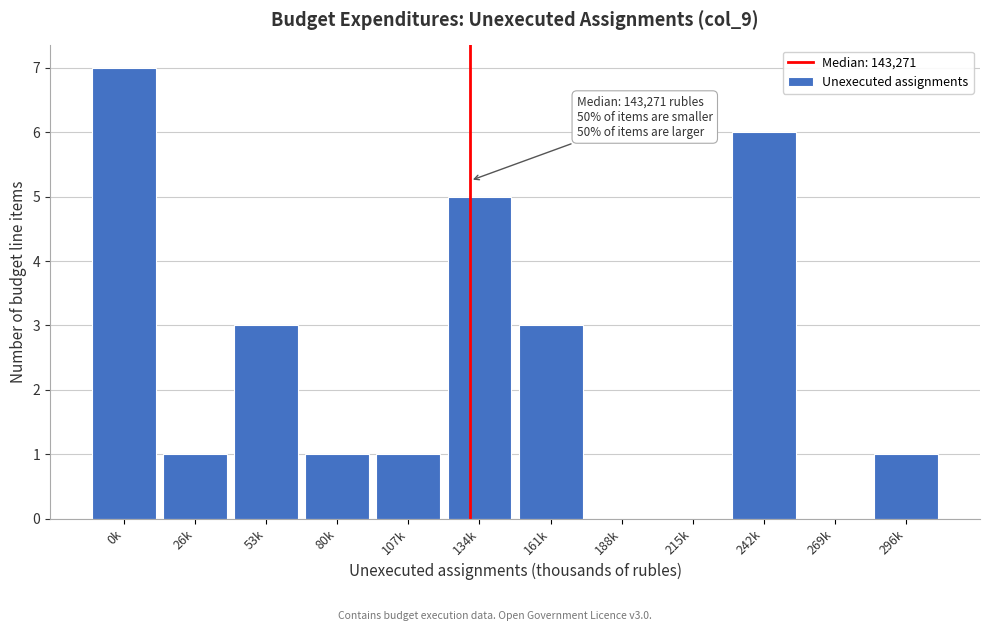

Reading left to right, what are all the values shown in this chart?

0k=7	26k=1	53k=3	80k=1	107k=1	134k=5	161k=3	188k=0	215k=0	242k=6	269k=0	296k=1